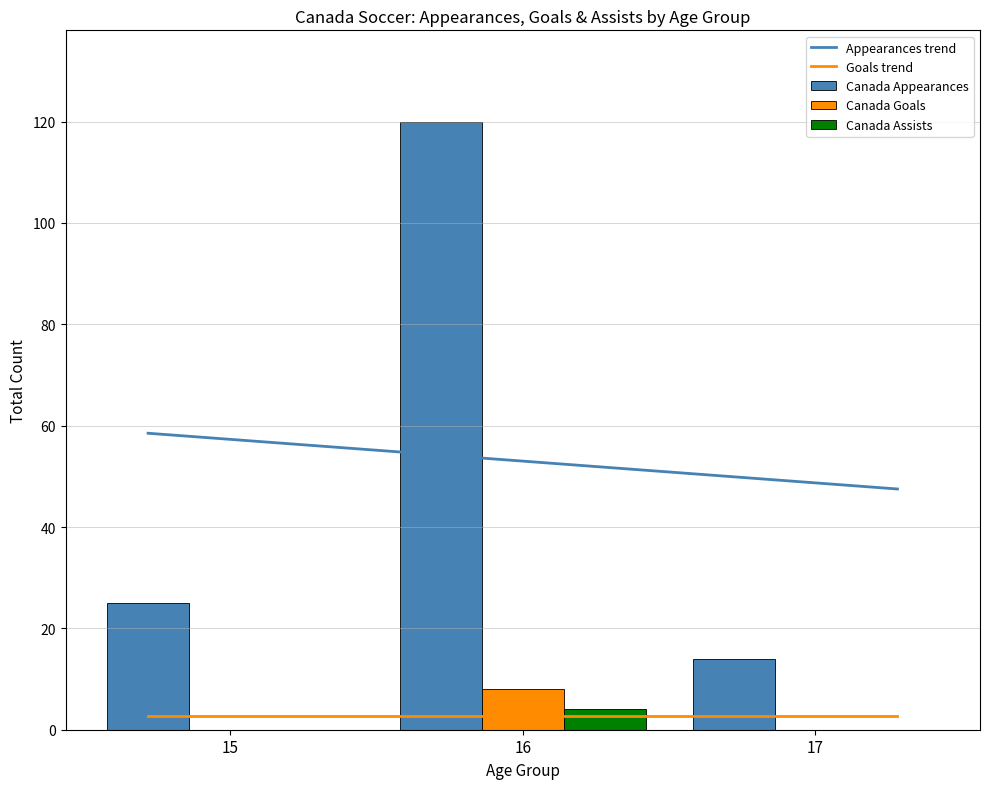

Which category has the highest value in the Canada Appearances series?

16